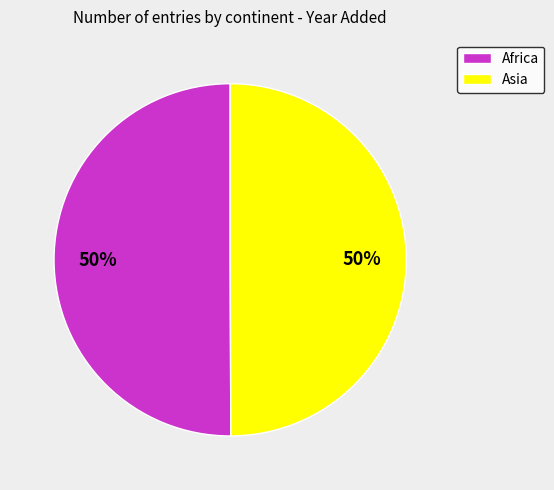

How many segments does this pie chart have?

2